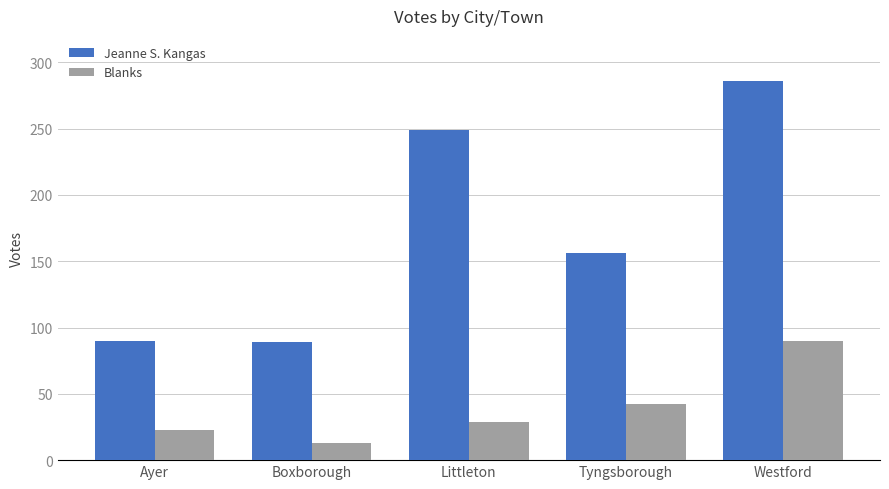

Where is Blanks nearest to the value 51?

Tyngsborough